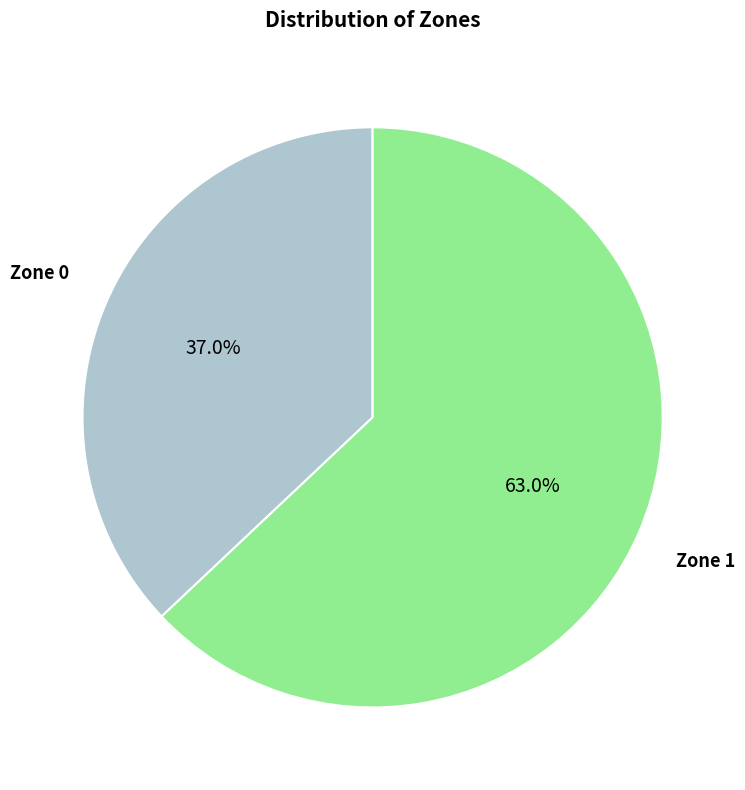

Which category has the smallest portion of the pie?

Zone 0